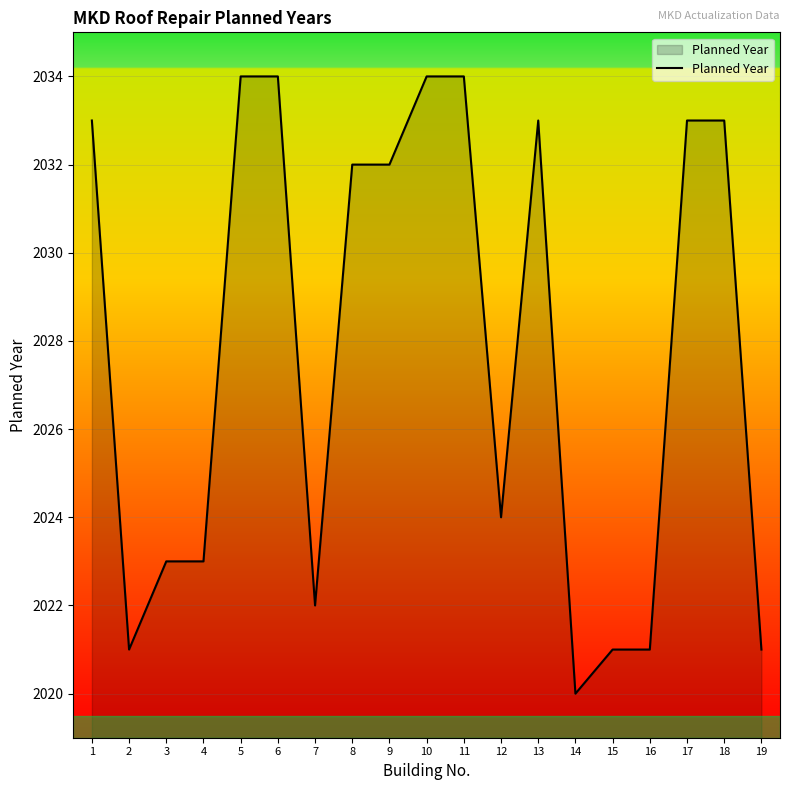

What is the difference between the maximum and minimum values?

14